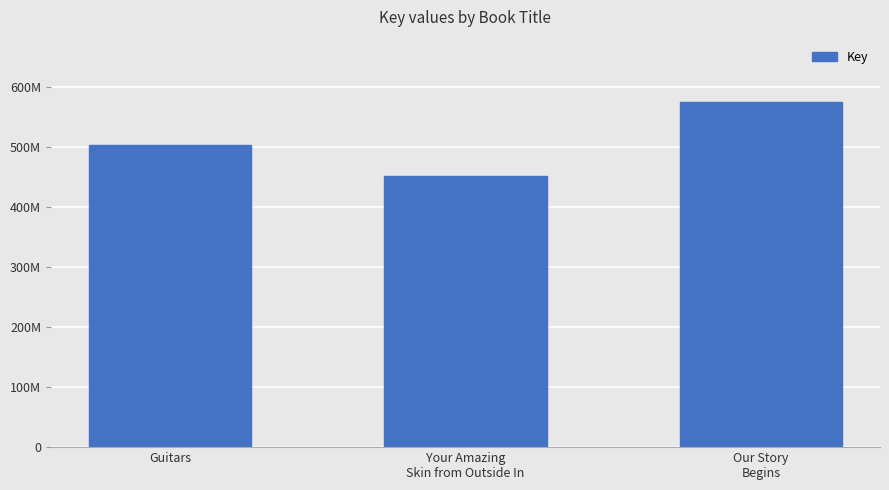

List the labels in order of value, largest first.

Our Story
Begins, Guitars, Your Amazing
Skin from Outside In